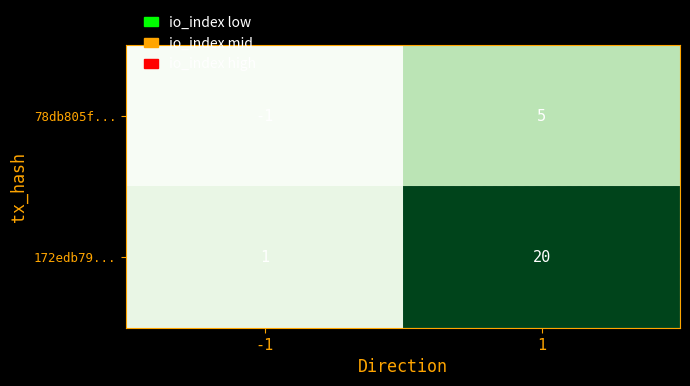

What is the sum of the 78db805f... values at 1 and -1?

4